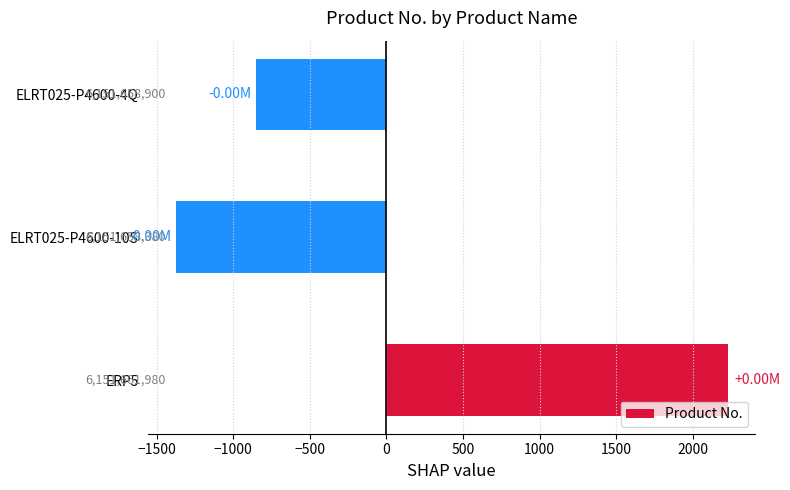

Are the bars horizontal?

Yes